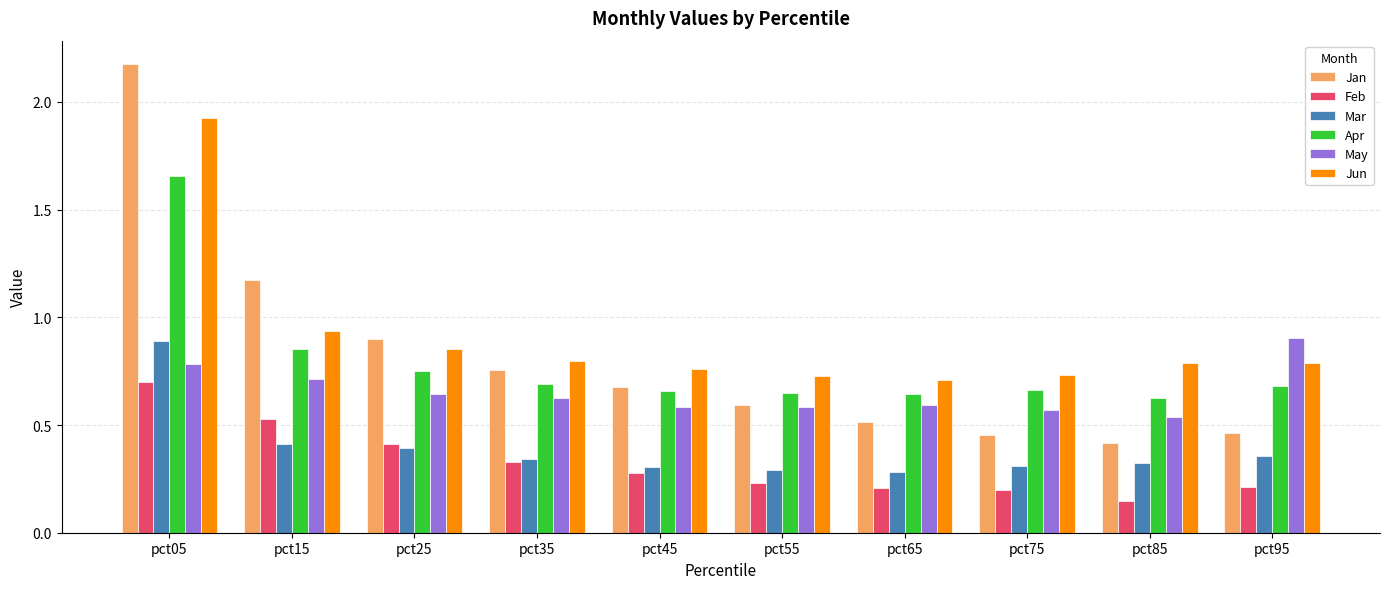

At which label is May closest to 0?

pct85